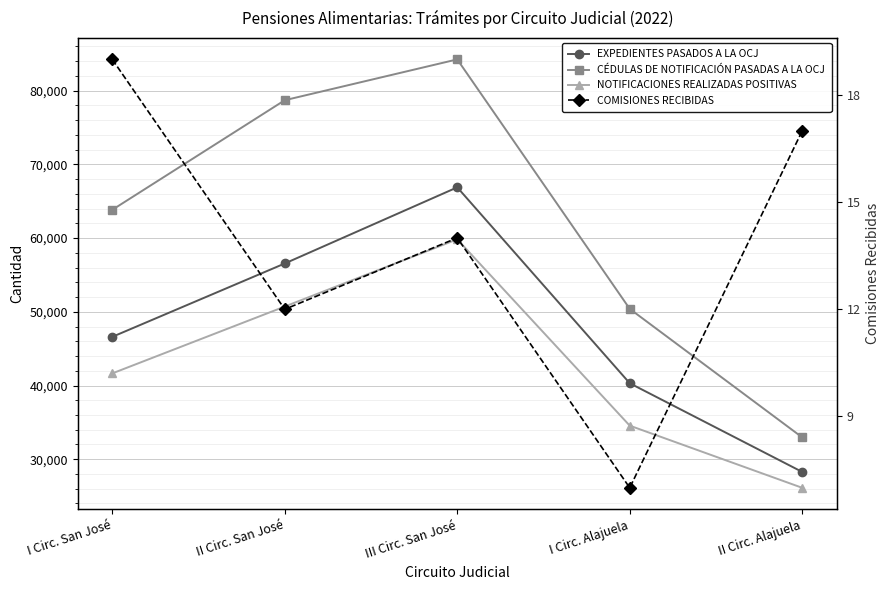

The value of COMISIONES RECIBIDAS at II Circ. San José is 12. True or false?

True